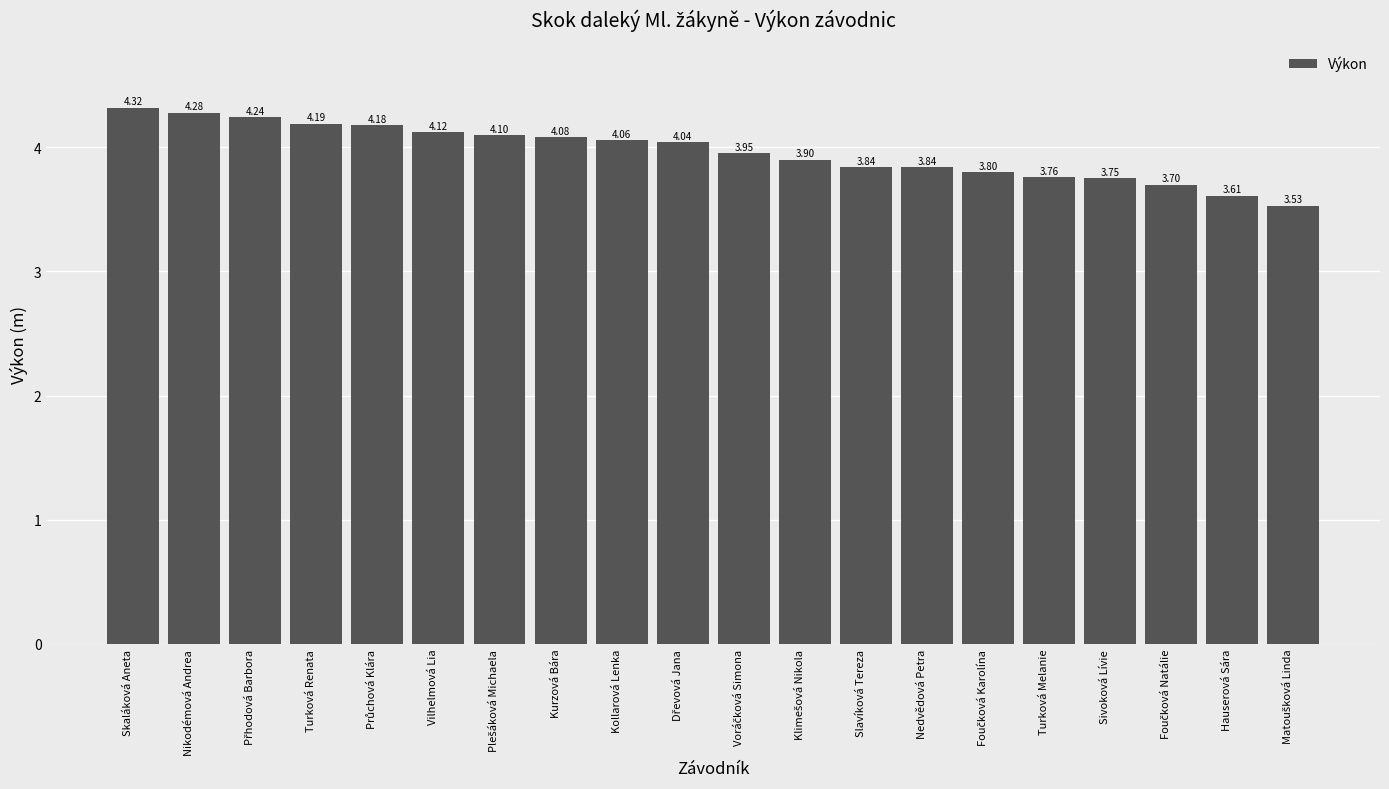

How many series are shown in this chart?

1